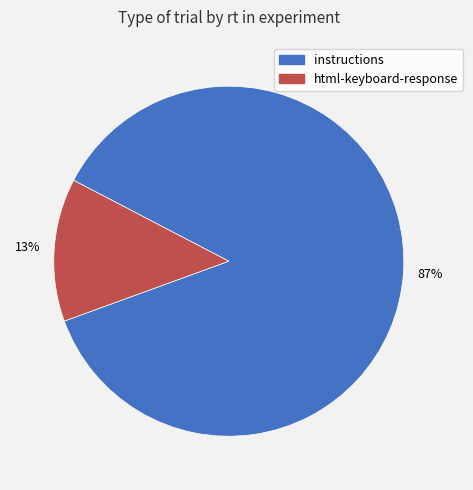

How many slices are in this pie chart?

2